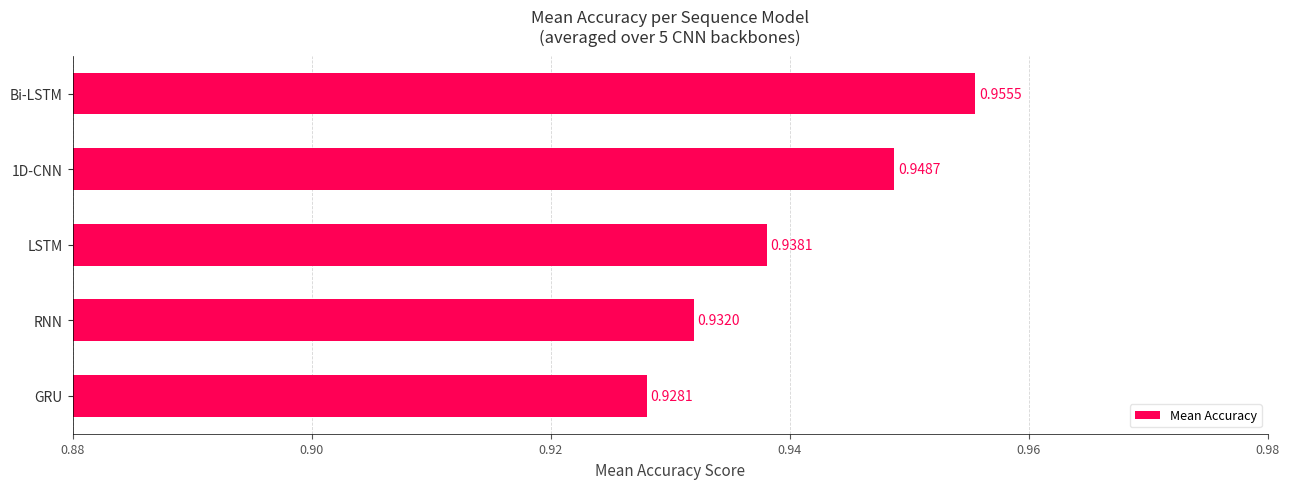

List the labels in order of value, smallest first.

GRU, RNN, LSTM, 1D-CNN, Bi-LSTM